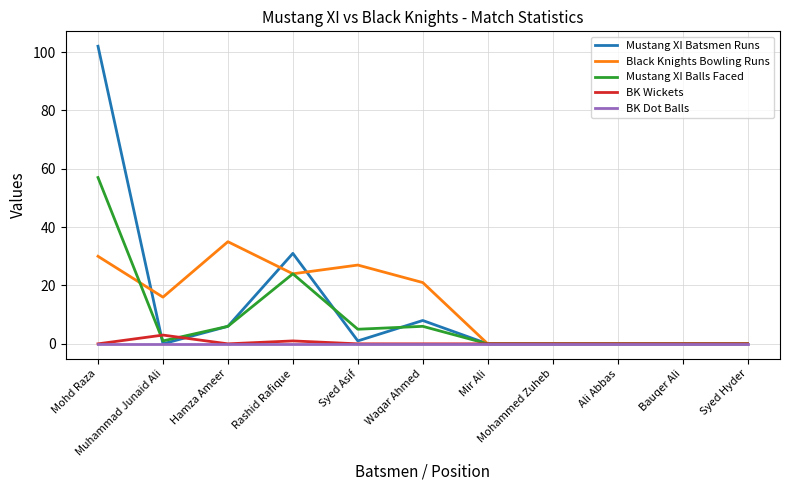

Which series has the widest spread of values?

Mustang XI Batsmen Runs